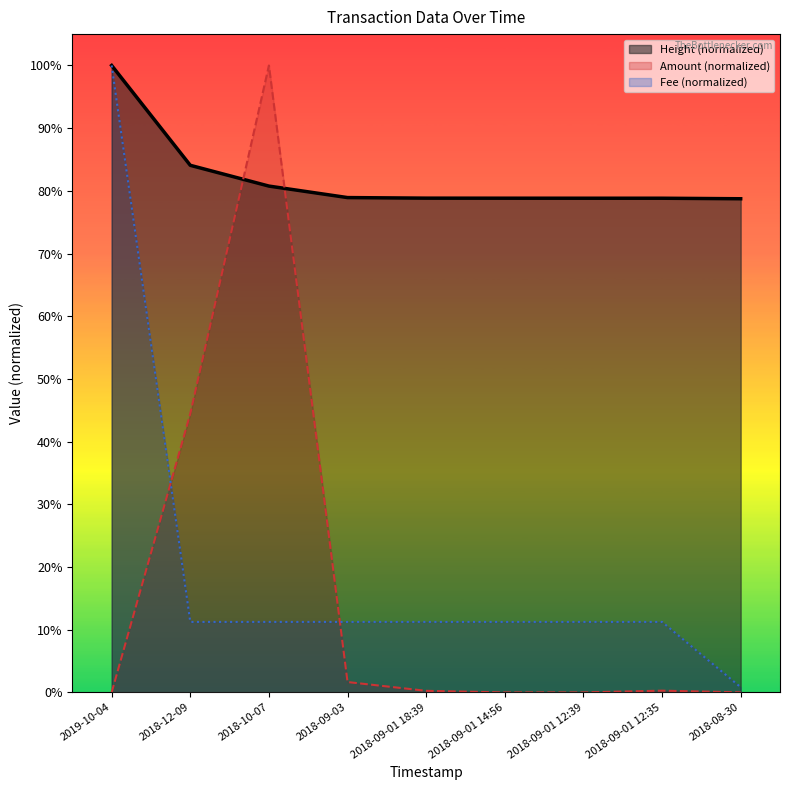

At how many categories does at least one series exceed 0?

9